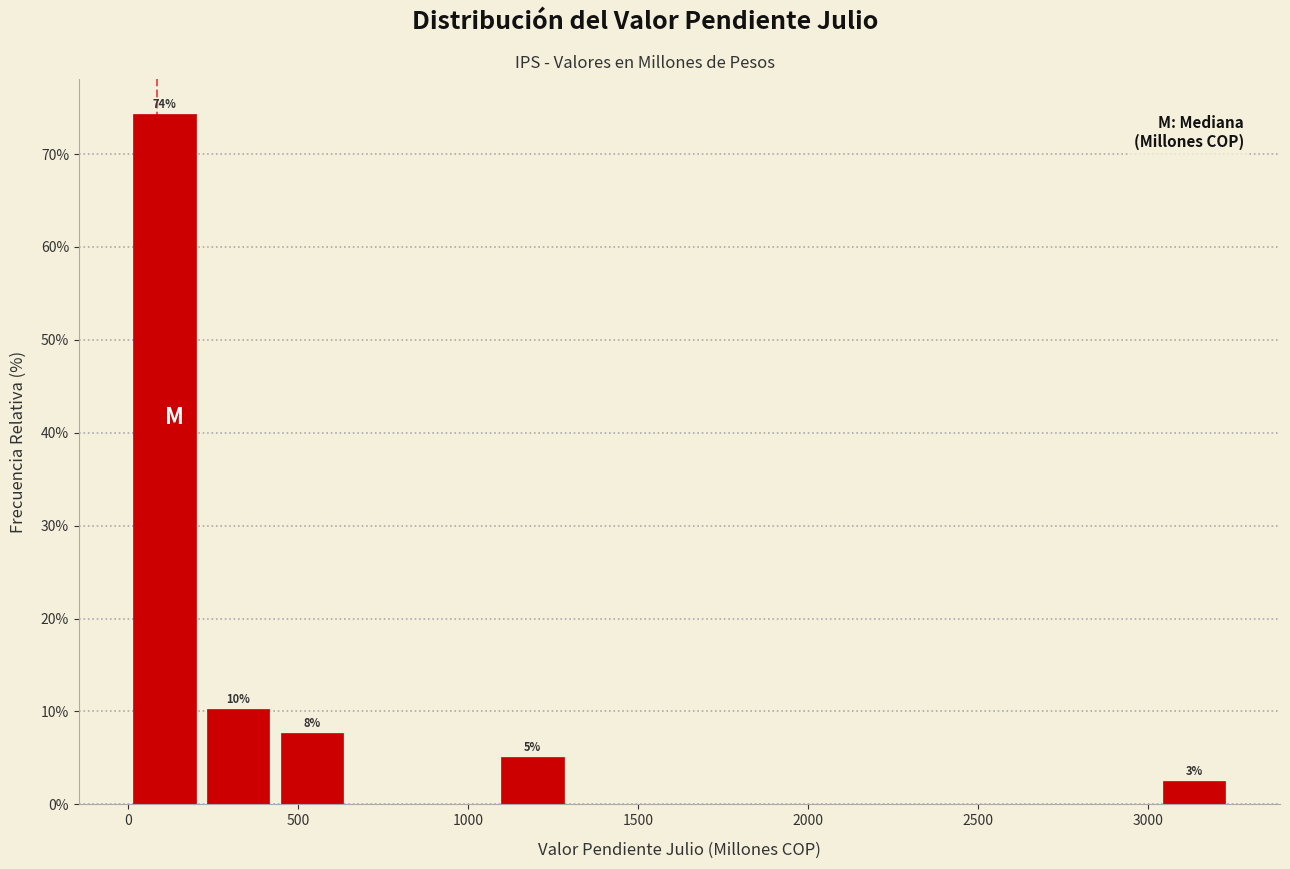

Over which range of the x-axis is the bar tallest?

0 to 200